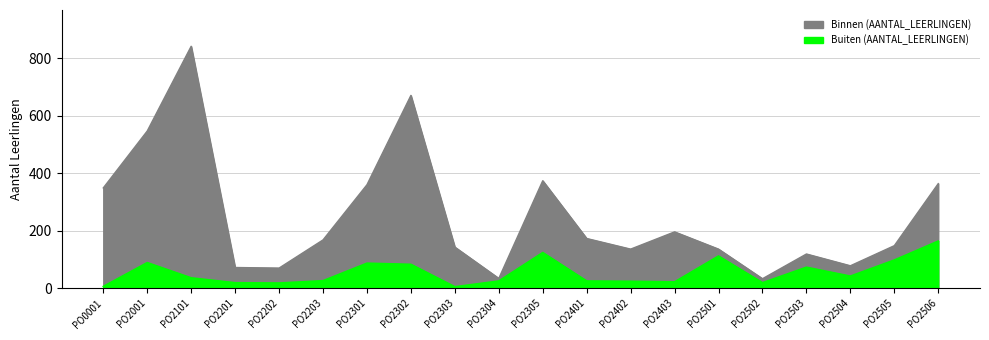

Reading left to right, list all the values displayed in this chart.

Binnen (AANTAL_LEERLINGEN): PO0001=349	PO2001=547	PO2101=842	PO2201=72	PO2202=70	PO2203=168	PO2301=360	PO2302=671	PO2303=143	PO2304=34	PO2305=374	PO2401=173	PO2402=136	PO2403=196	PO2501=136	PO2502=33	PO2503=119	PO2504=78	PO2505=148	PO2506=364
Buiten (AANTAL_LEERLINGEN): PO0001=6	PO2001=89	PO2101=36	PO2201=19	PO2202=18	PO2203=26	PO2301=87	PO2302=83	PO2303=5	PO2304=25	PO2305=124	PO2401=25	PO2402=24	PO2403=22	PO2501=112	PO2502=19	PO2503=73	PO2504=42	PO2505=98	PO2506=164